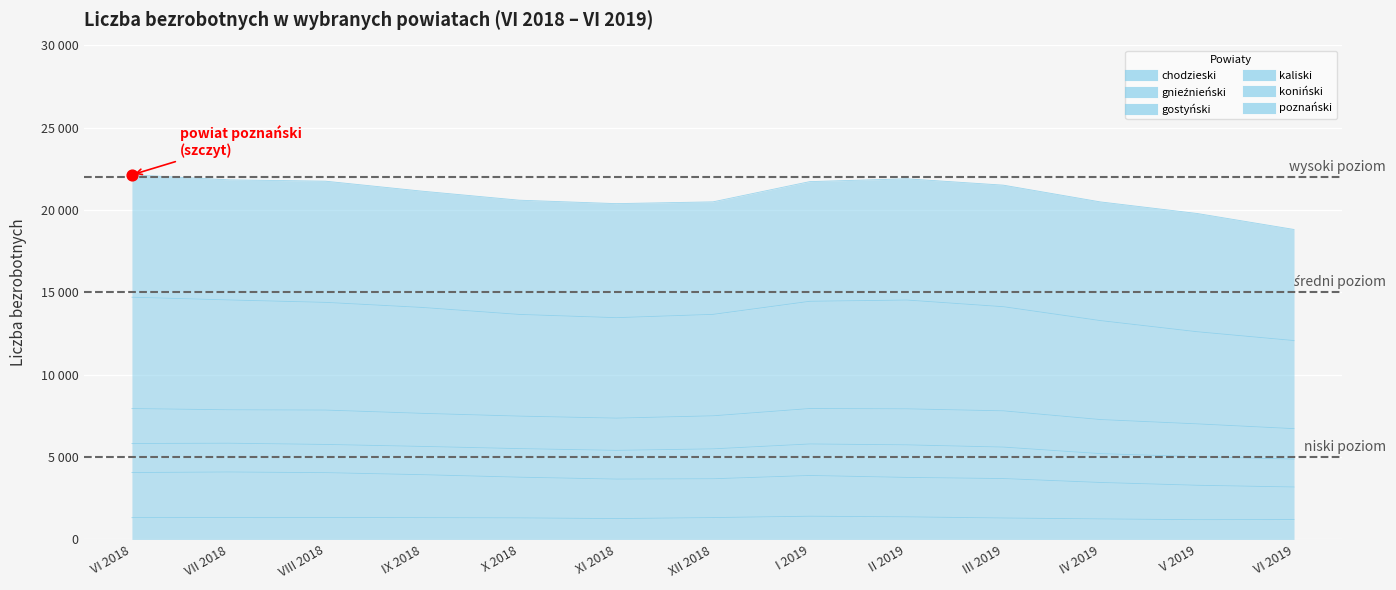

Which series contains the lowest Y value?

chodzieski